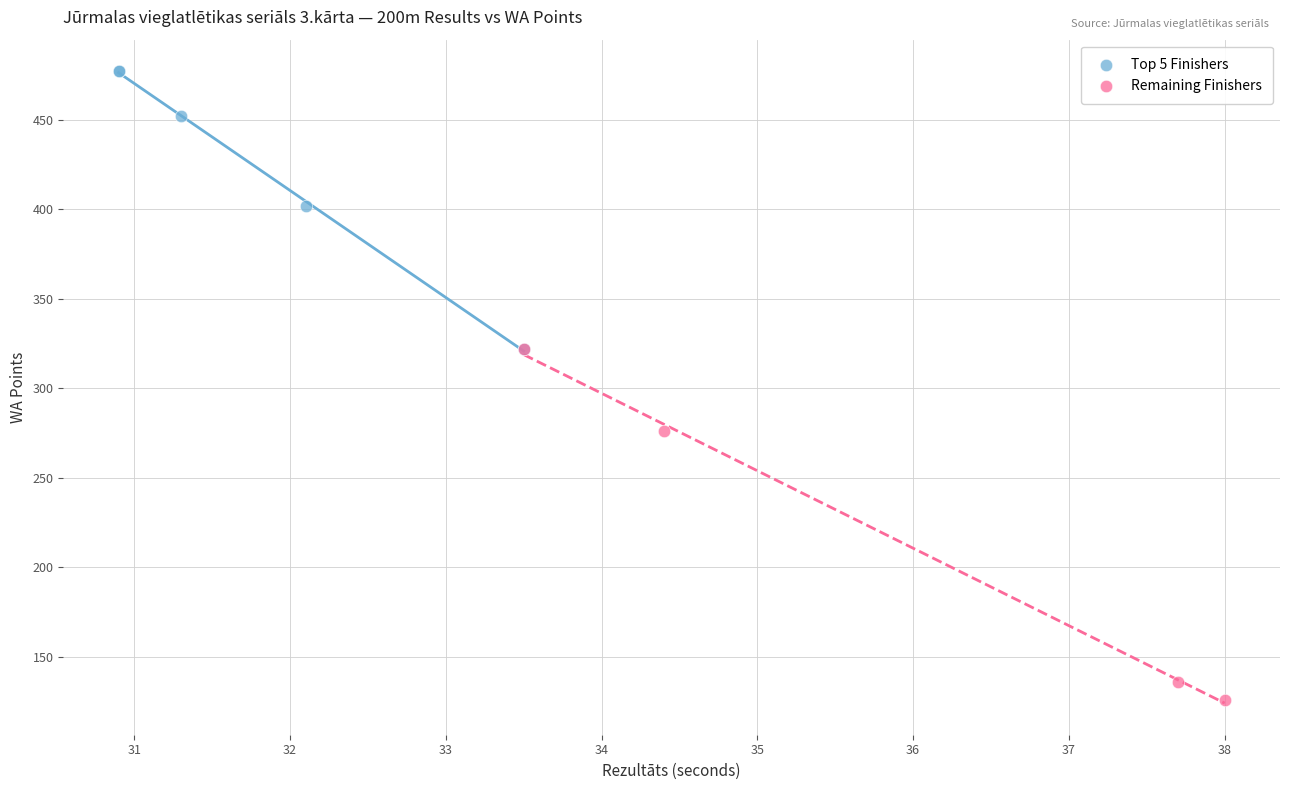

Which series contains the lowest Y value?

Remaining Finishers